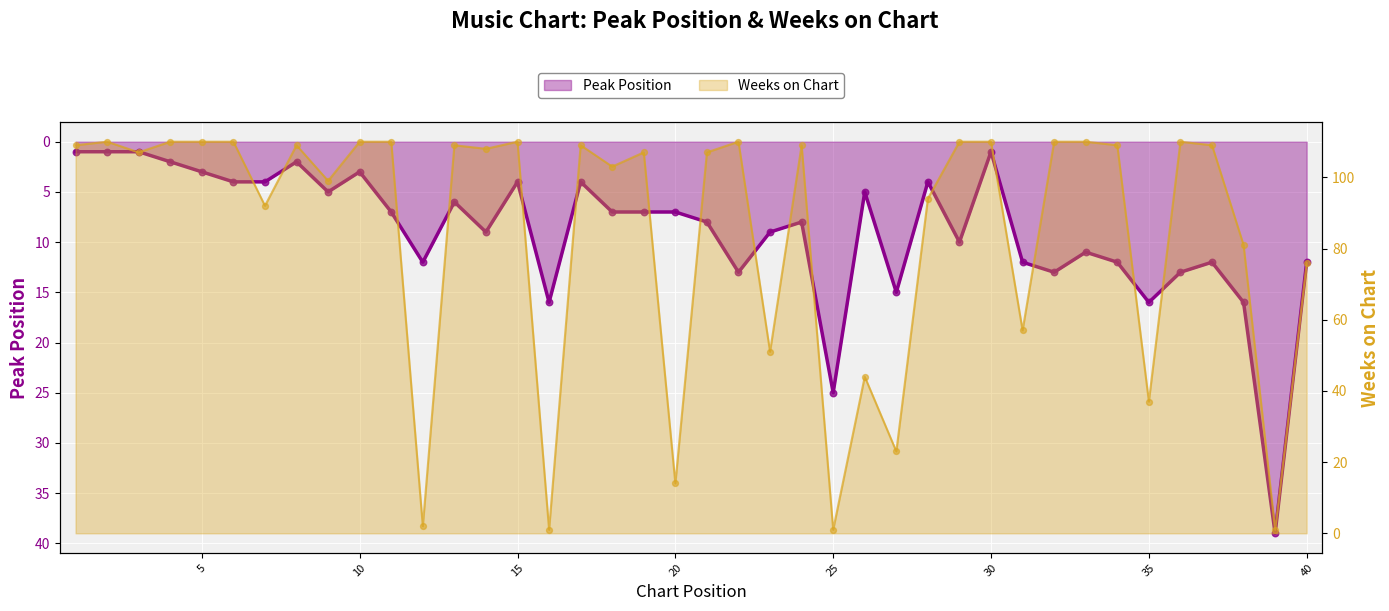

What are all the series names shown in the legend?

Peak Position, Weeks on Chart